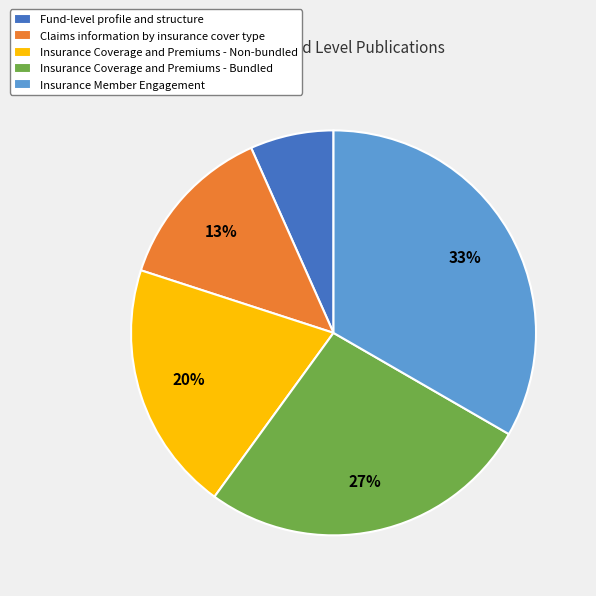

To the nearest percent, what is the difference between the Insurance Coverage and Premiums - Non-bundled and Claims information by insurance cover type slice percentages?

7%